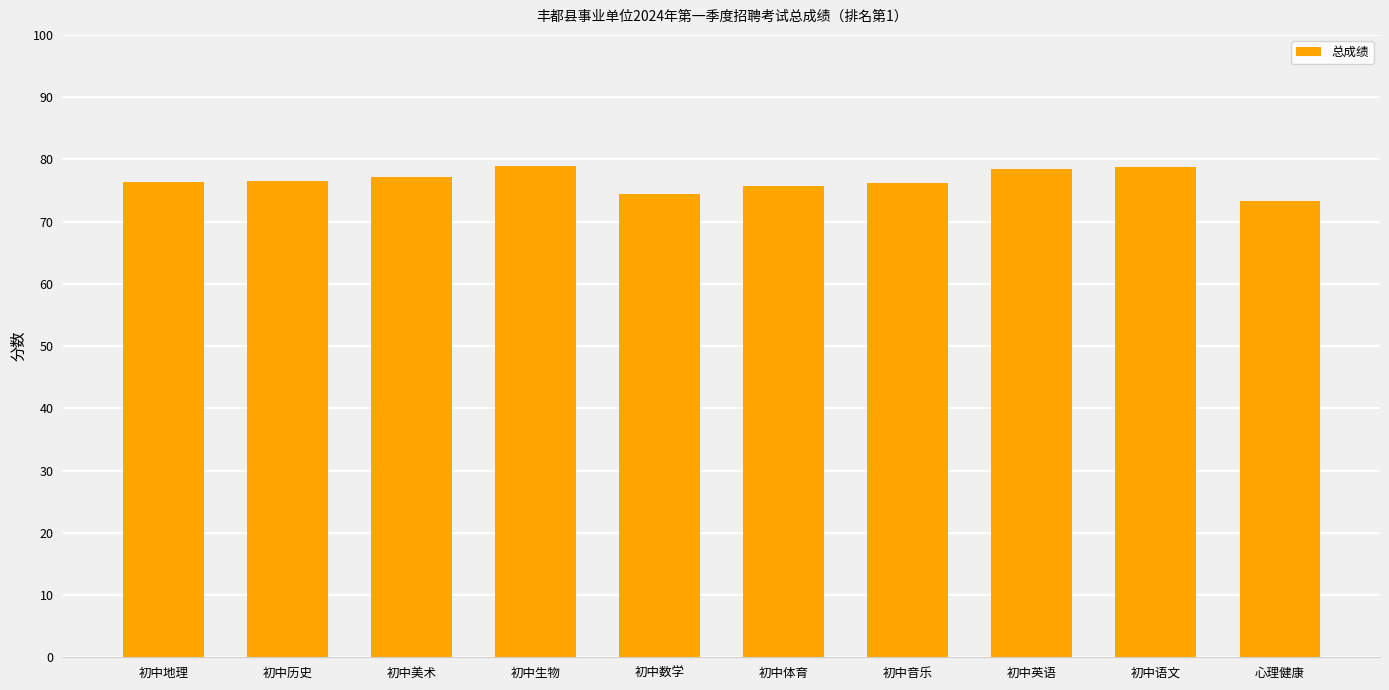

Approximately how many times larger is the value at 初中音乐 compared to 初中地理?

1.0